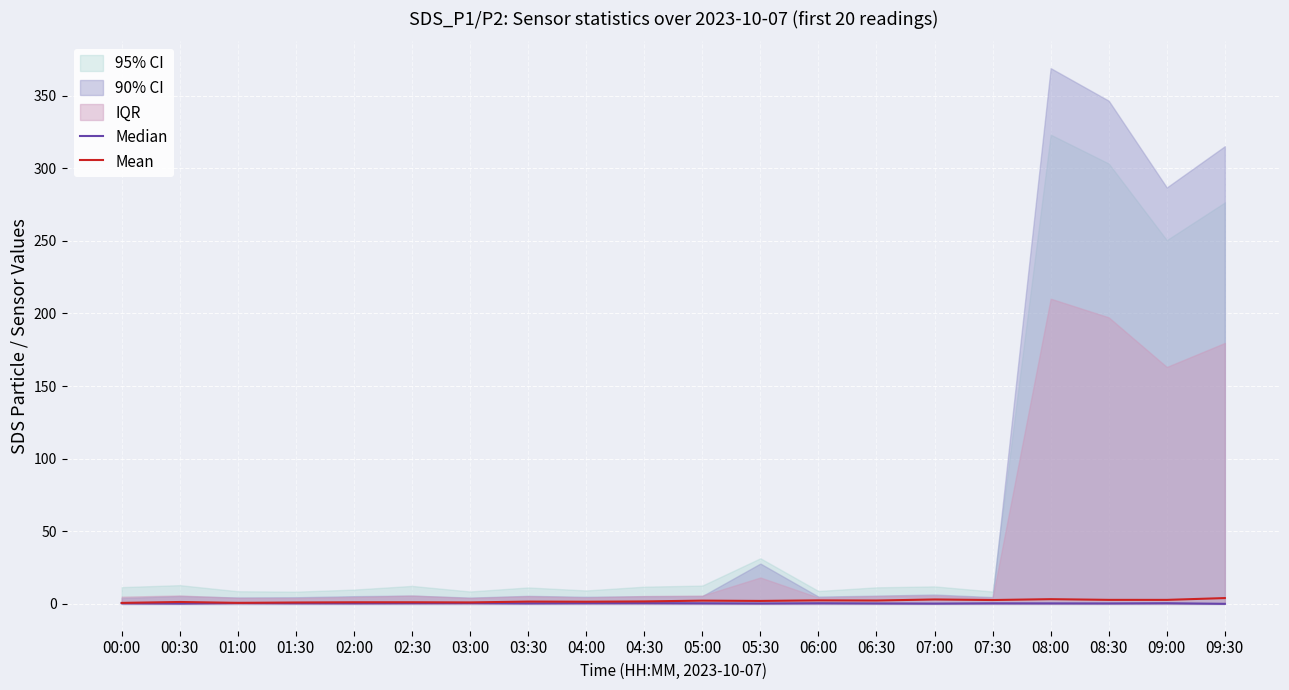

What is the sum of all Mean values?

39.8